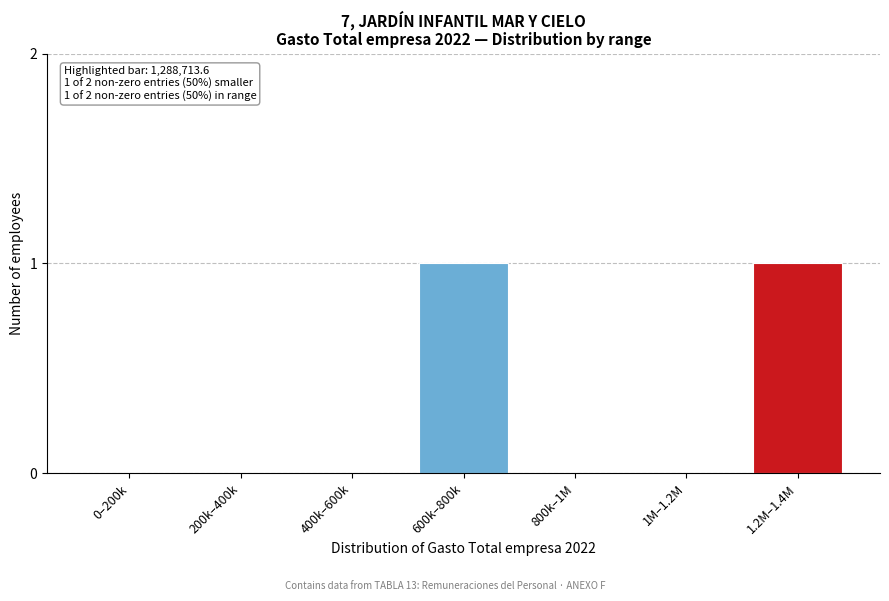

Reading left to right, extract all data points from this chart.

0–200k=0	200k–400k=0	400k–600k=0	600k–800k=1	800k–1M=0	1M–1.2M=0	1.2M–1.4M=1